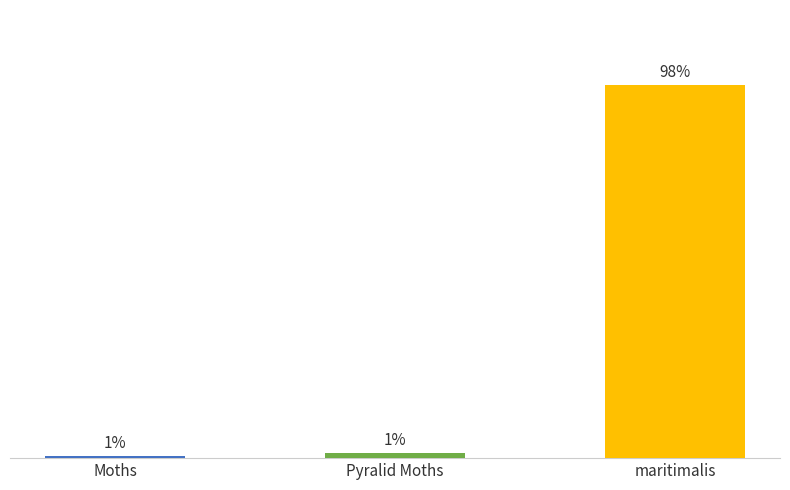

Which has a higher value, Pyralid Moths or Moths?

Pyralid Moths